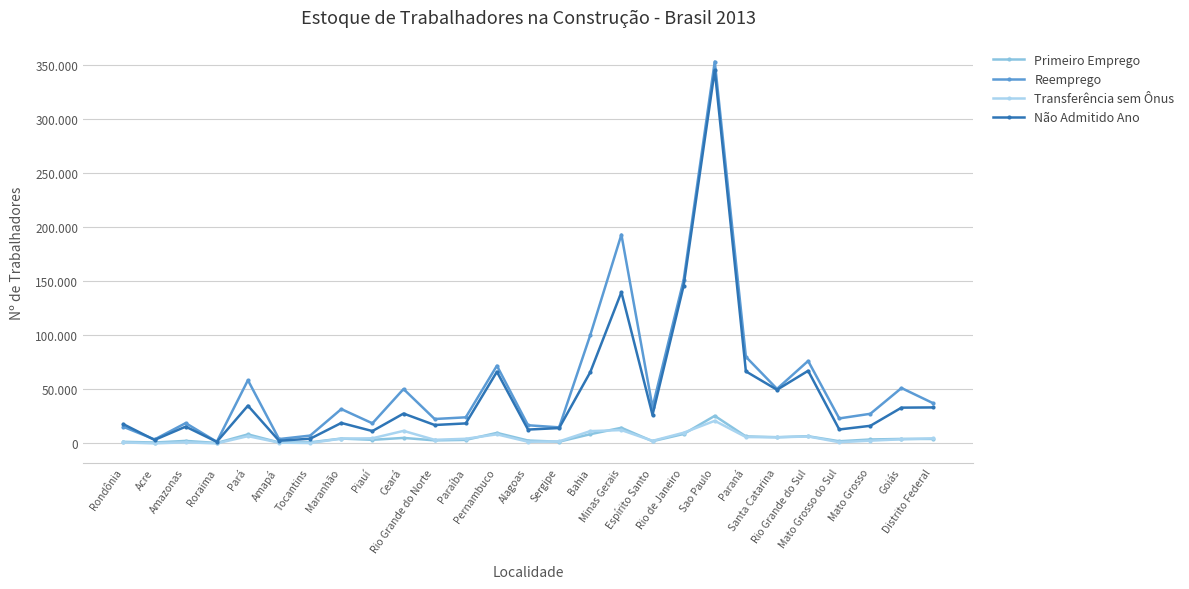

The value of Primeiro Emprego at Minas Gerais is 14478. True or false?

True